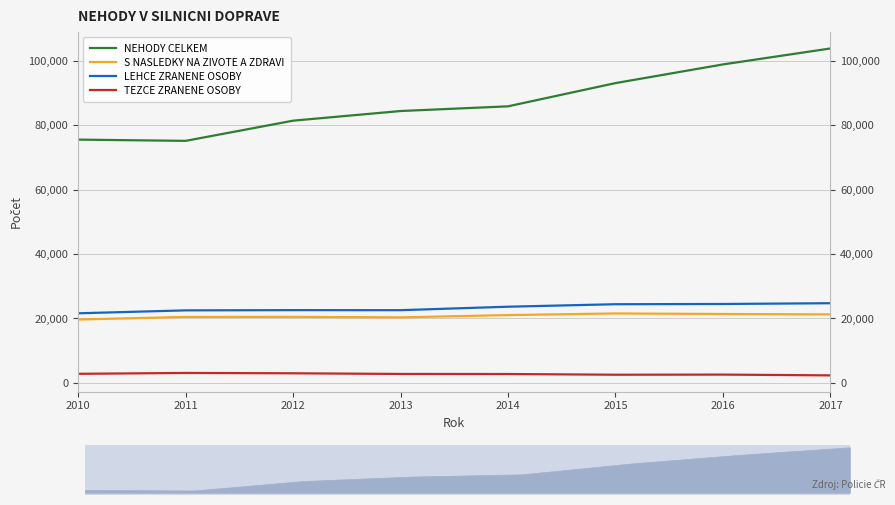

How many data points in S NASLEDKY NA ZIVOTE A ZDRAVI are less than 21054?

4